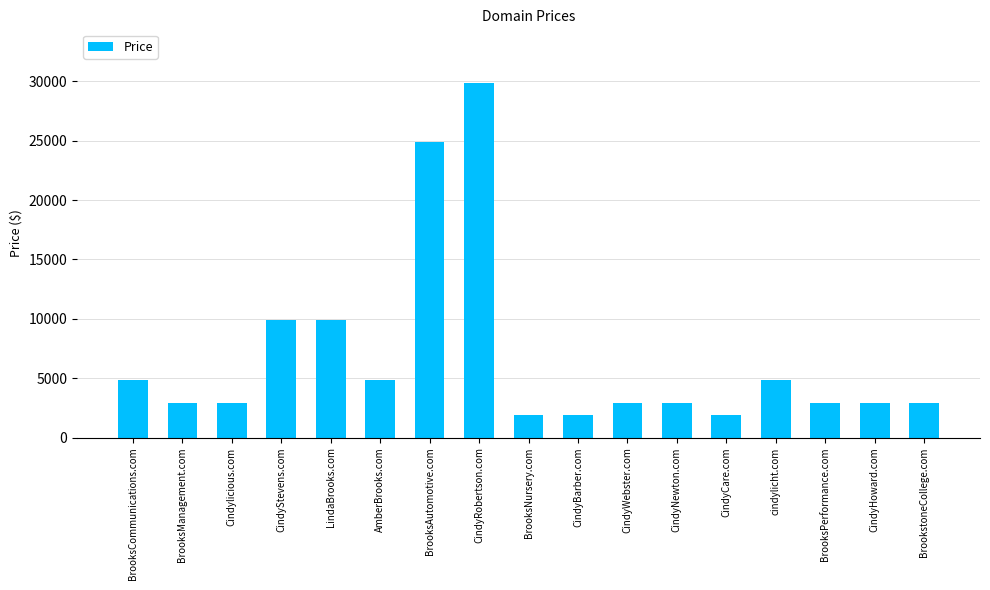

What value does the data have at BrooksCommunications.com?

4888